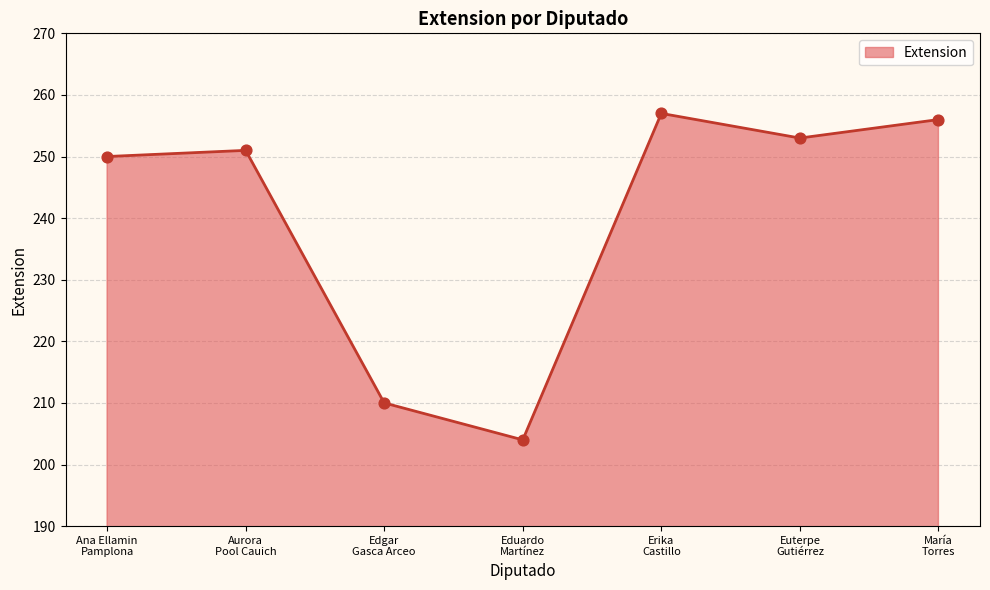

Approximately how many times larger is the value at Aurora
Pool Cauich compared to Erika
Castillo?

1.0